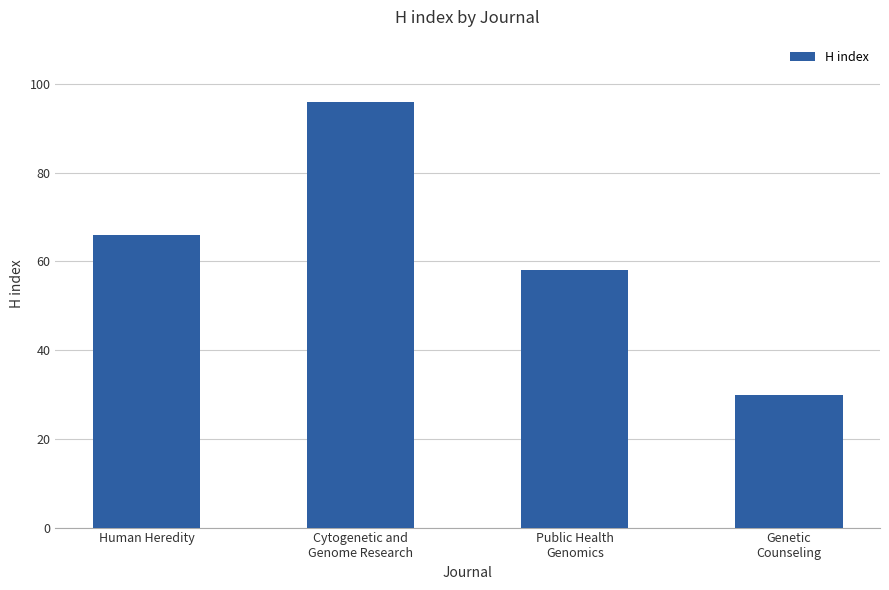

Which label corresponds to the smallest value in the chart?

Genetic
Counseling